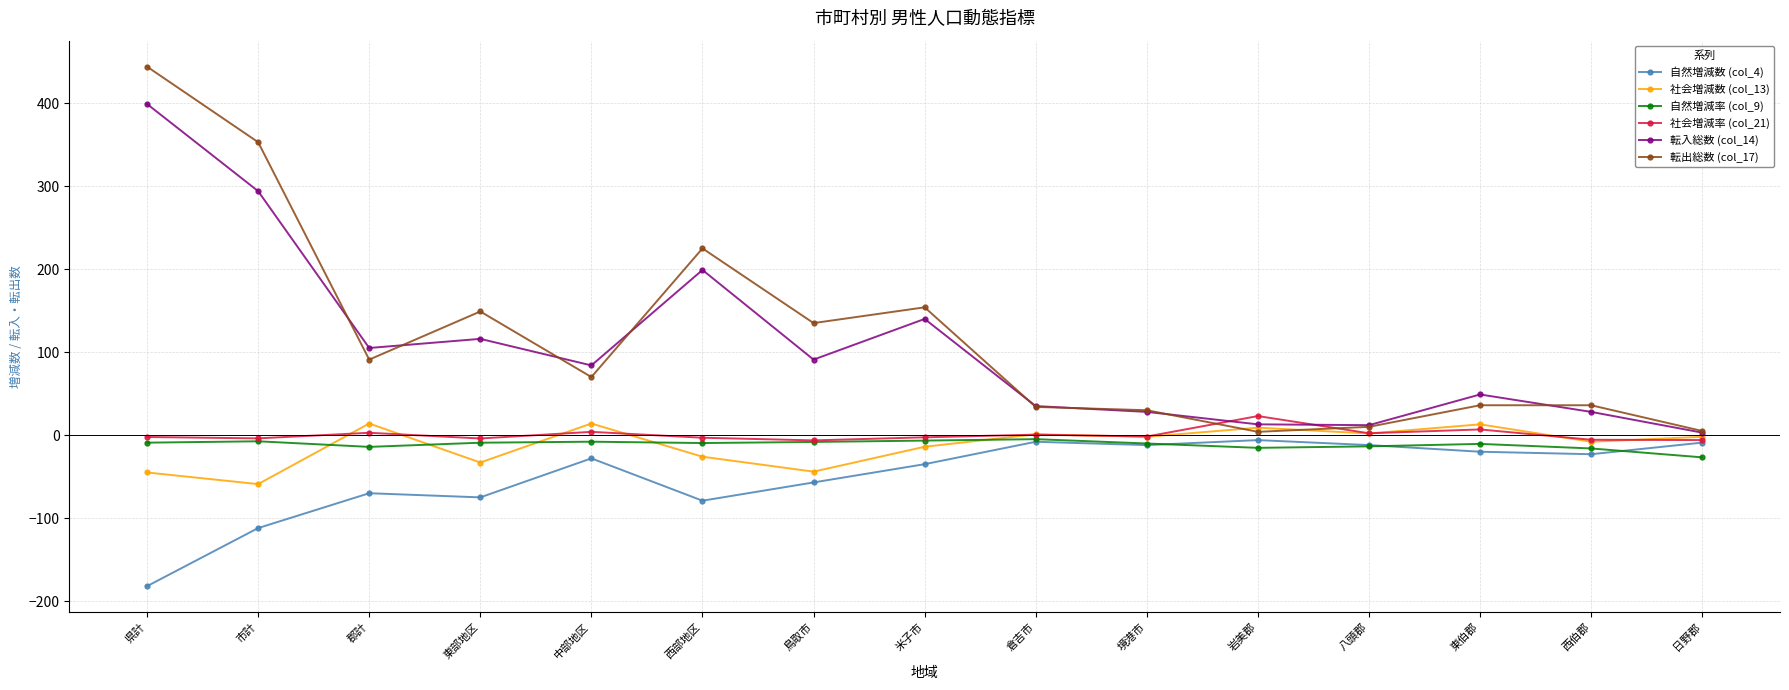

True or false: 転入総数 (col_14) and 自然増減率 (col_9) intersect in this chart.

False